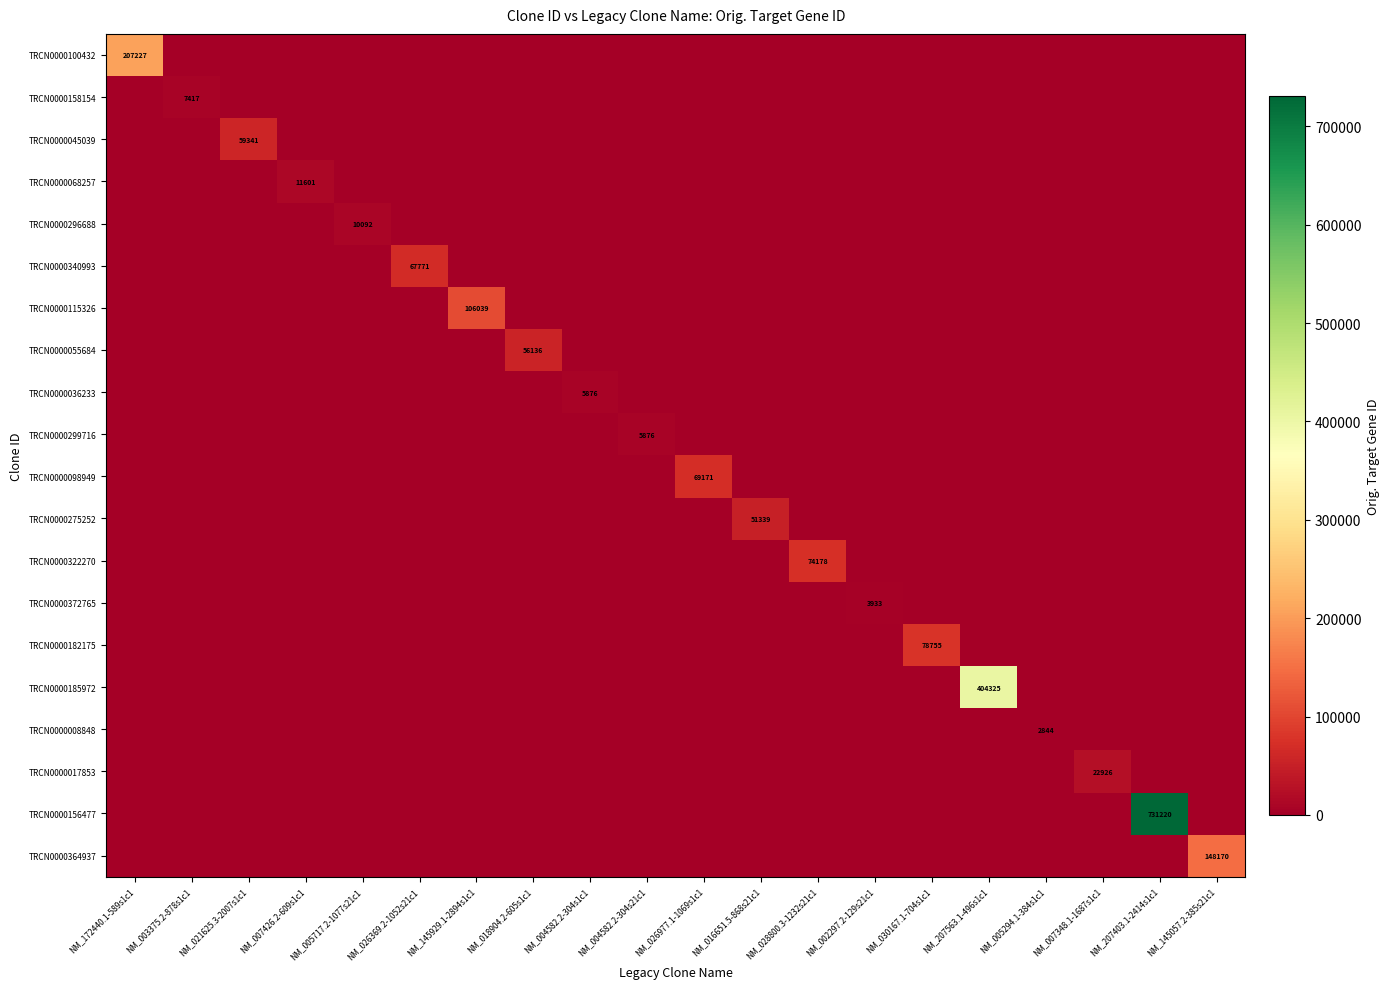

At how many categories does at least one series exceed 693262?

1